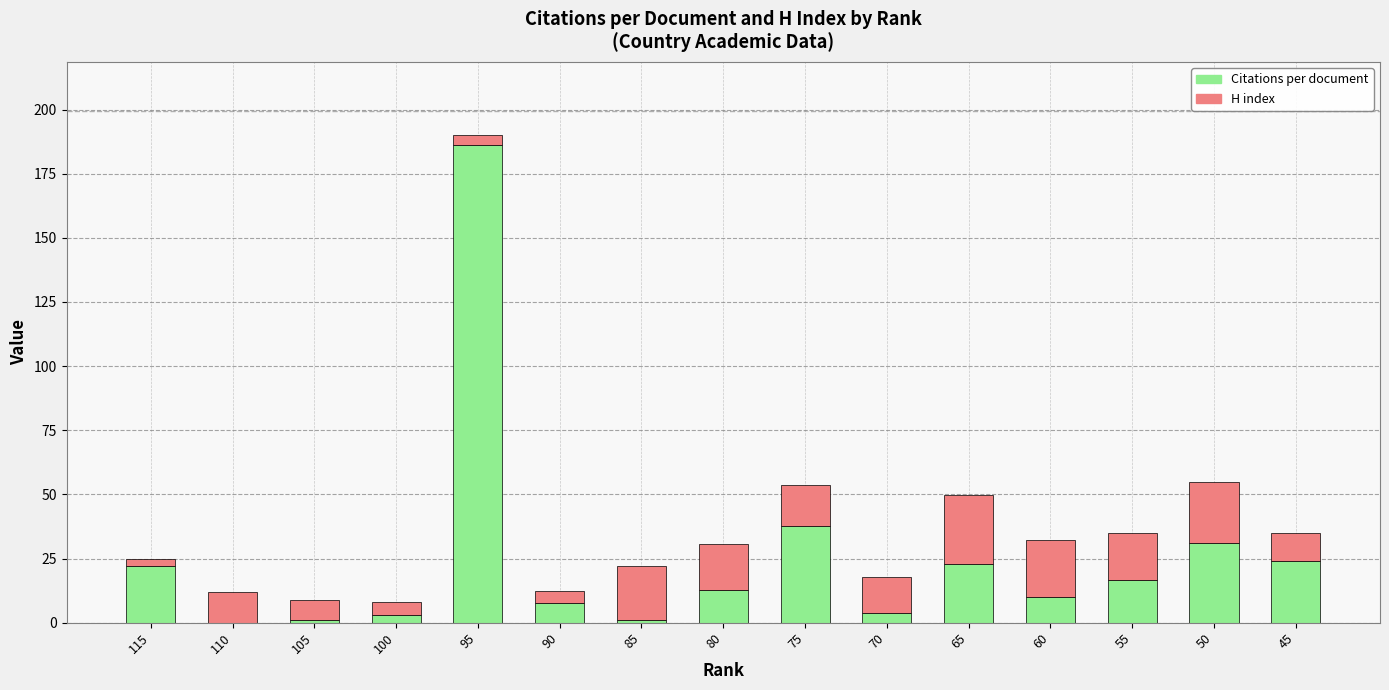

At which category is the sum across all series the highest?

95